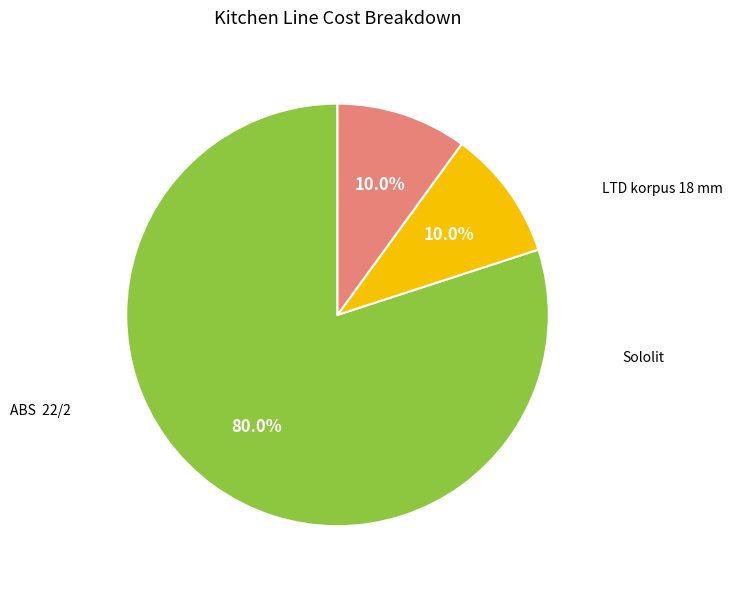

Does any single category account for the majority?

Yes